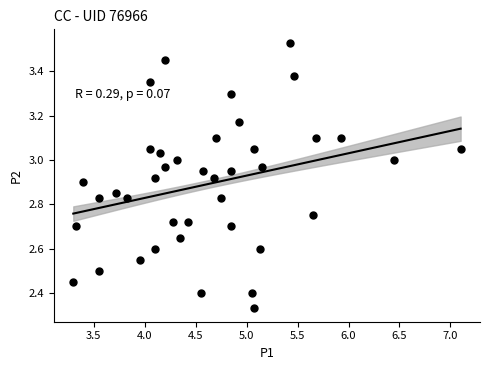

What is the range of X values (max minus min)?

3.8